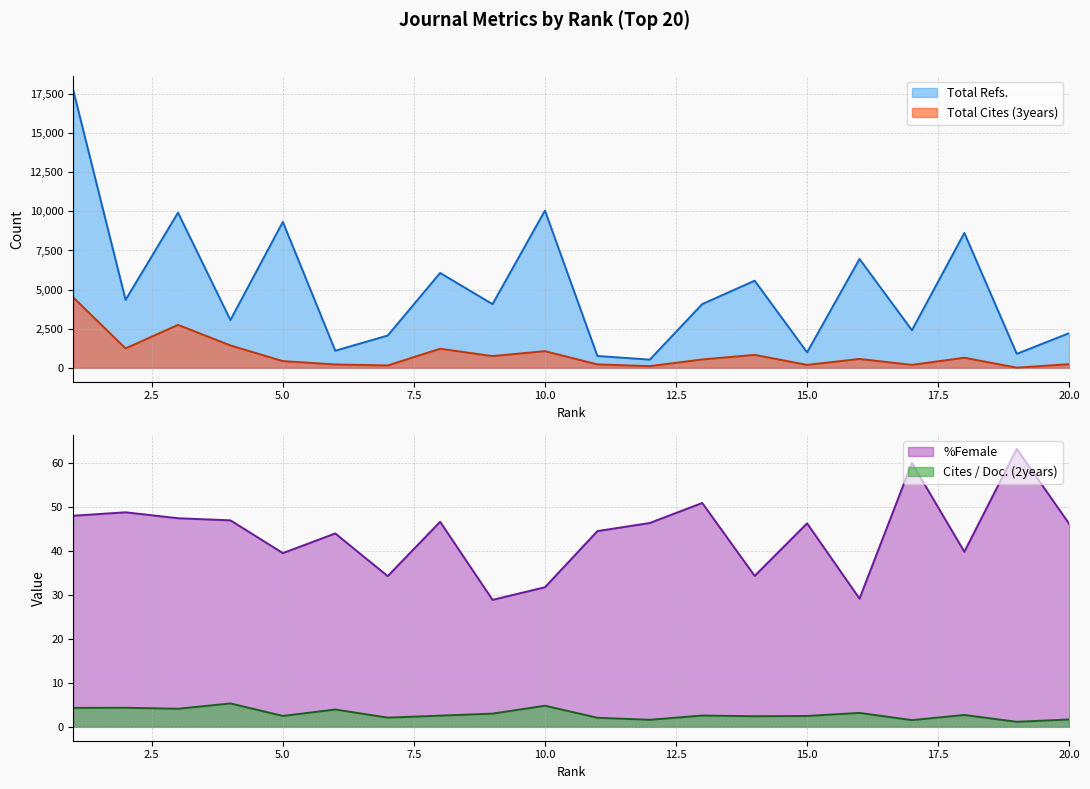

Reading right to left, list all the values displayed in this chart.

Total Cites (3years): 234.0	8.0	644.0	187.0	566.0	185.0	826.0	534.0	107.0	216.0	1064.0	749.0	1219.0	151.0	213.0	427.0	1429.0	2745.0	1240.0	4504.0
Total Refs.: 2217.0	892.0	8622.0	2402.0	6958.0	989.0	5570.0	4075.0	524.0	757.0	10053.0	4070.0	6064.0	2063.0	1094.0	9330.0	3054.0	9919.0	4344.0	17771.0
Cites / Doc. (2years): 1.7	1.1	2.7	1.5	3.2	2.5	2.4	2.6	1.6	2.1	4.8	3.0	2.5	2.1	3.9	2.5	5.3	4.1	4.3	4.3
%Female: 46.2	63.2	39.8	60.0	29.2	46.3	34.4	50.9	46.4	44.5	31.8	28.9	46.6	34.3	44.0	39.5	47.0	47.5	48.8	48.0